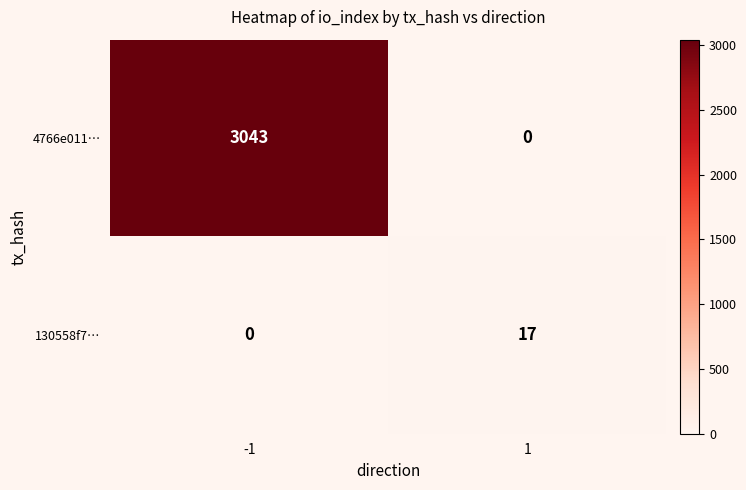

Which series has the largest range (max minus min)?

4766e011…